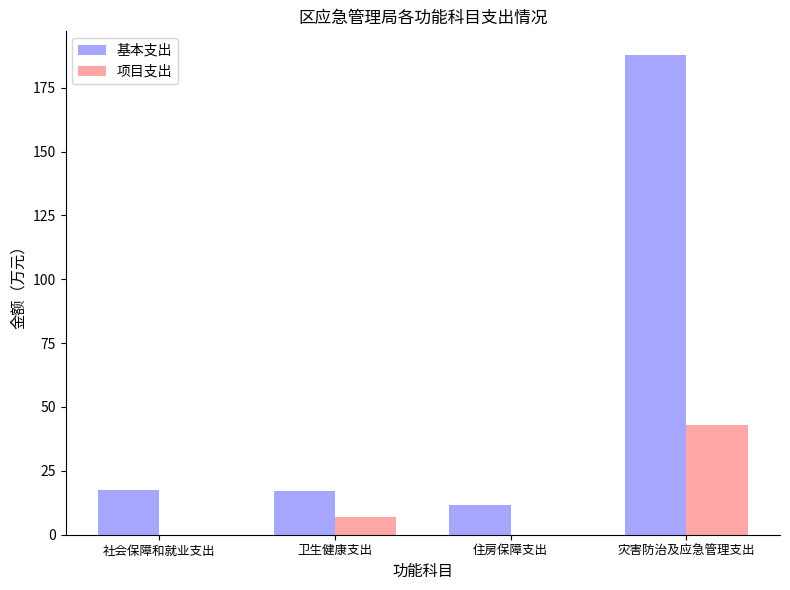

Between 社会保障和就业支出 and 灾害防治及应急管理支出, which series saw the biggest shift?

基本支出